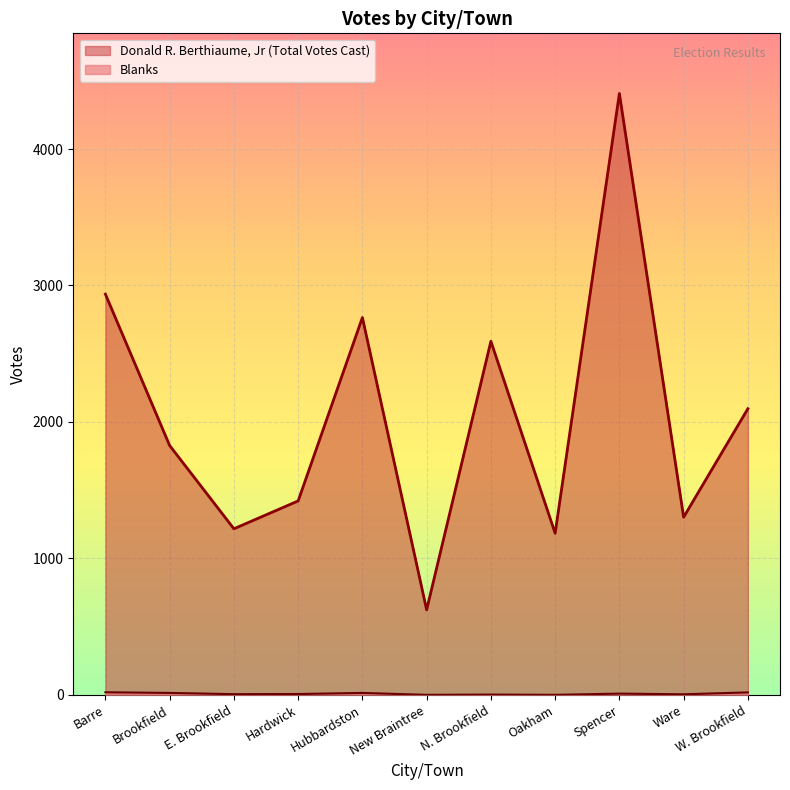

How many interior local peaks does the Donald R. Berthiaume, Jr series have?

3